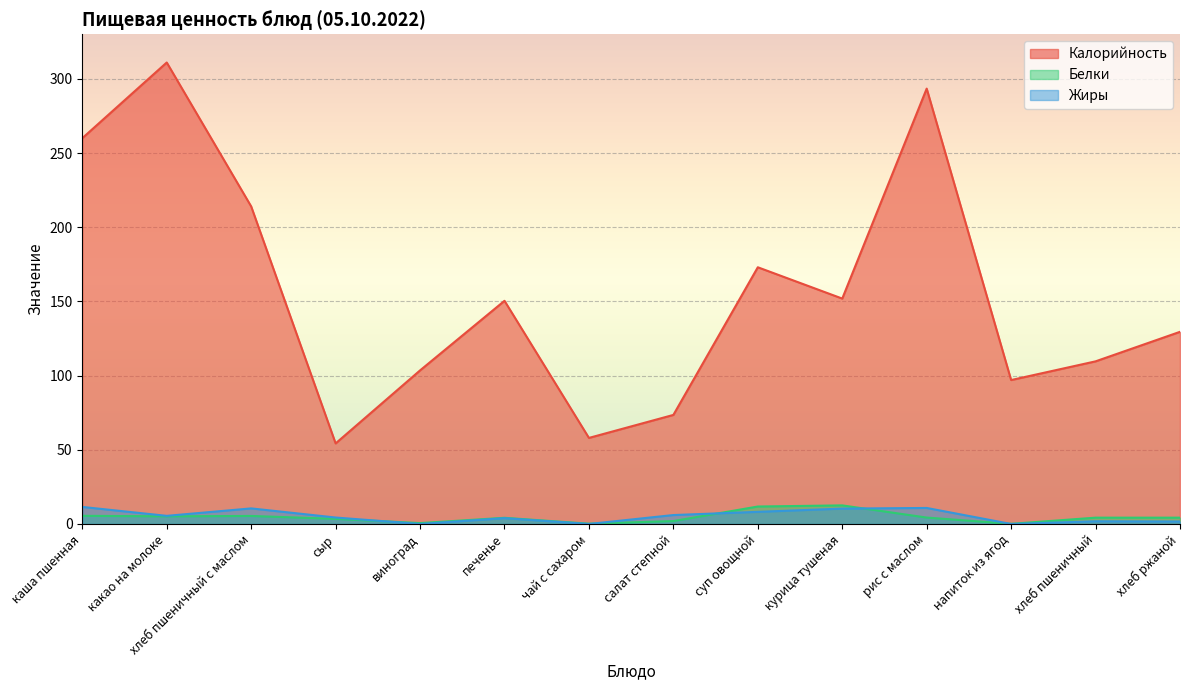

Is it true that Жиры equals 1.6 at хлеб ржаной?

True